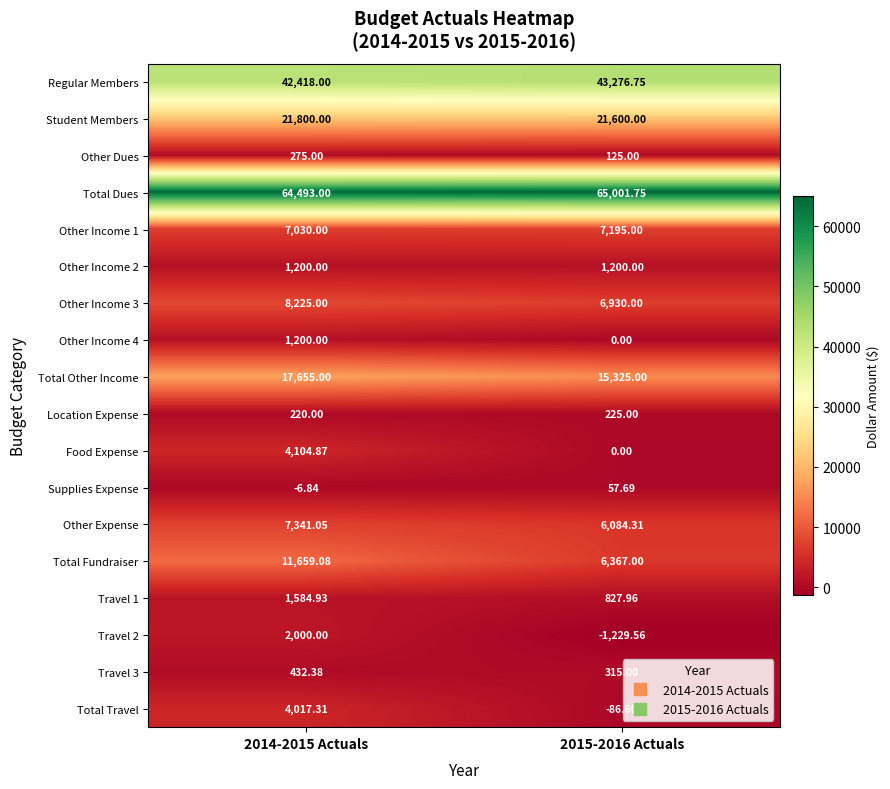

Which series has the largest range (max minus min)?

Total Fundraiser